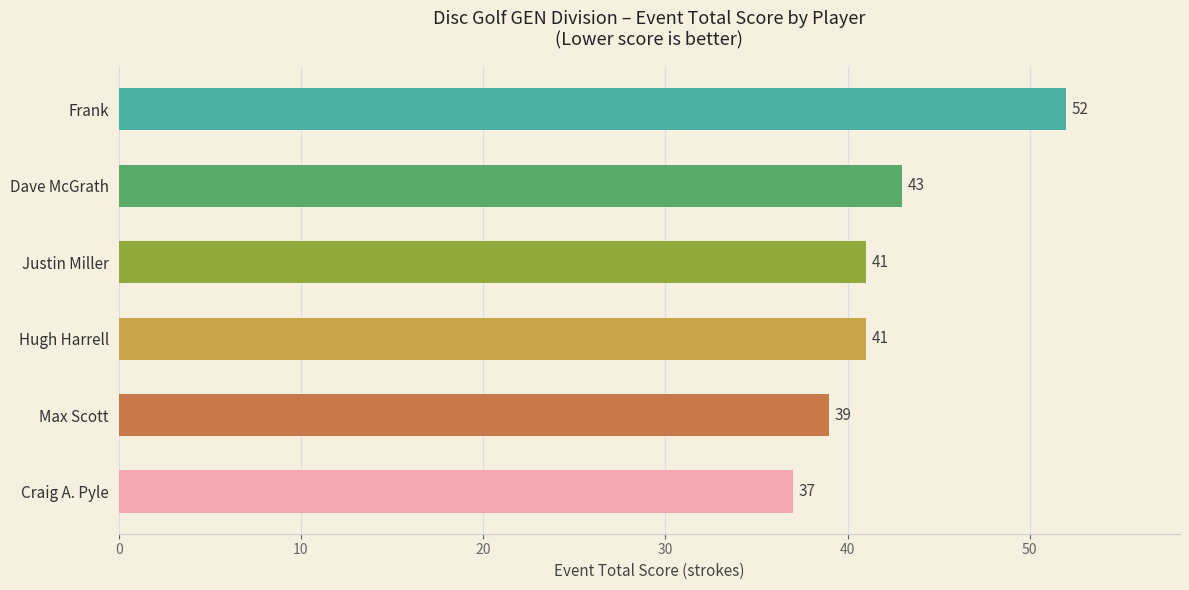

What is the difference between the maximum and minimum values?

15